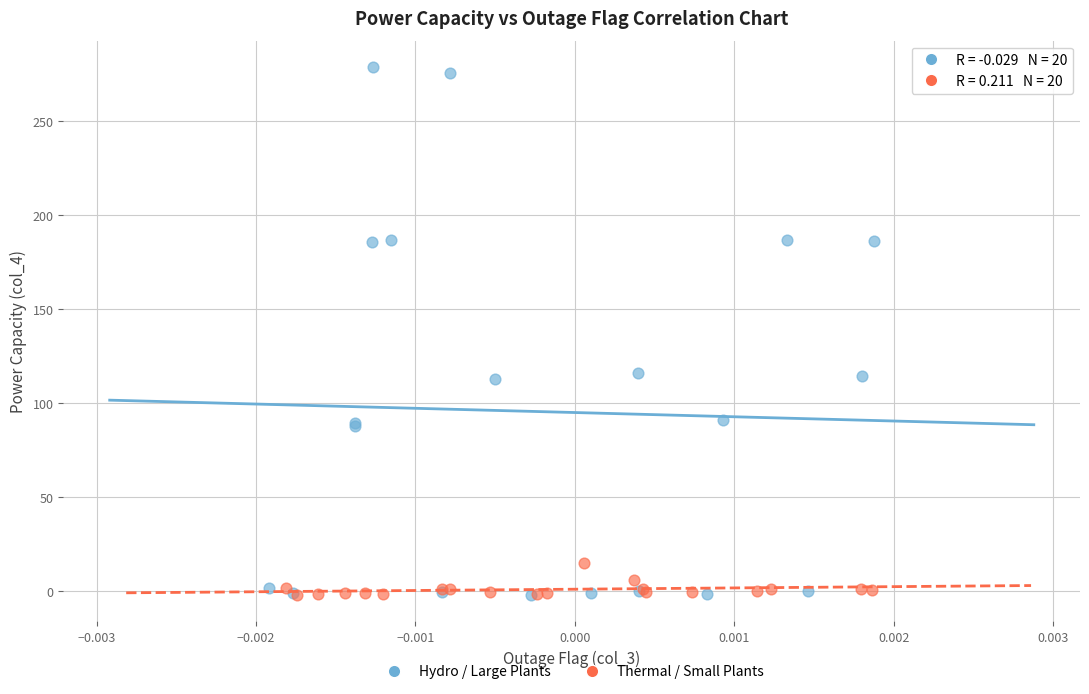

Which series contains the highest Y value?

Hydro / Large Plants